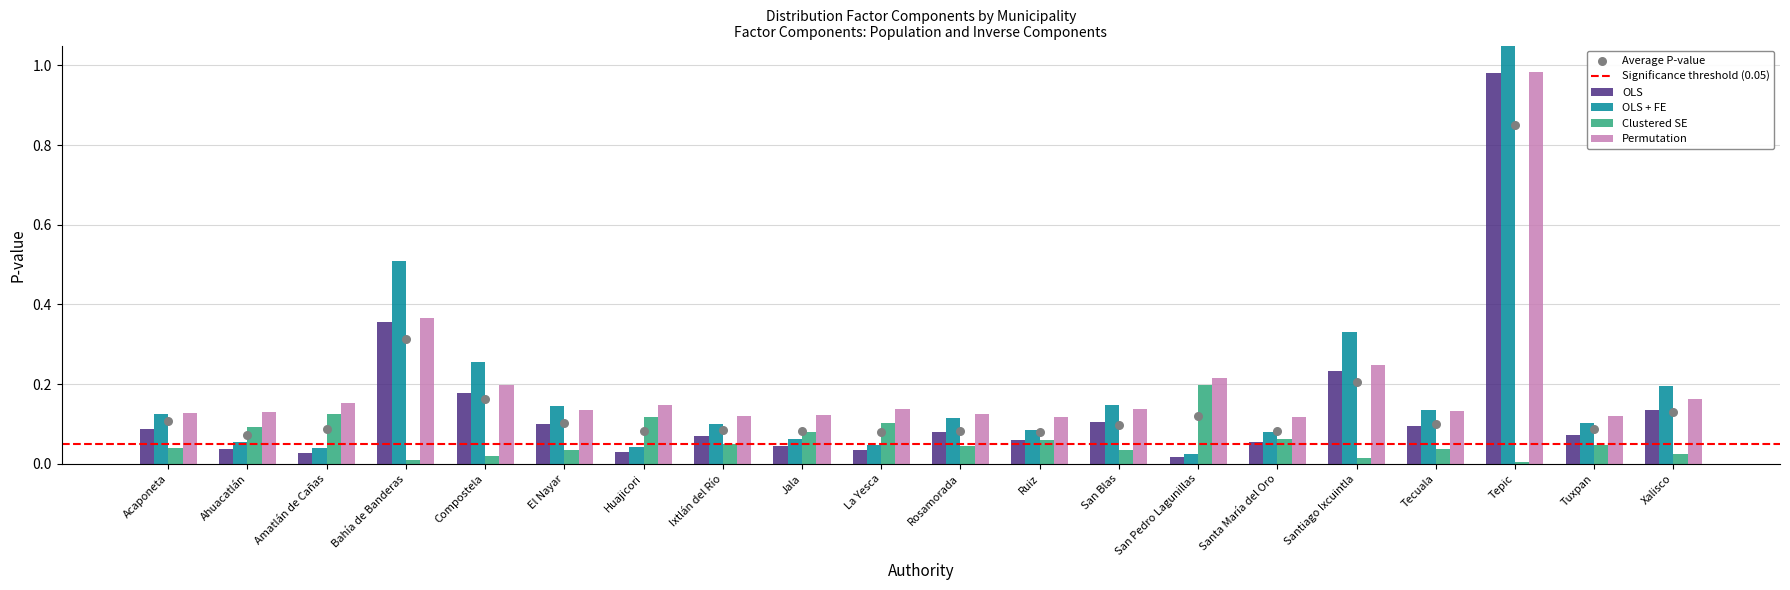

What are all the series names shown in the legend?

OLS, OLS + FE, Clustered SE, Permutation